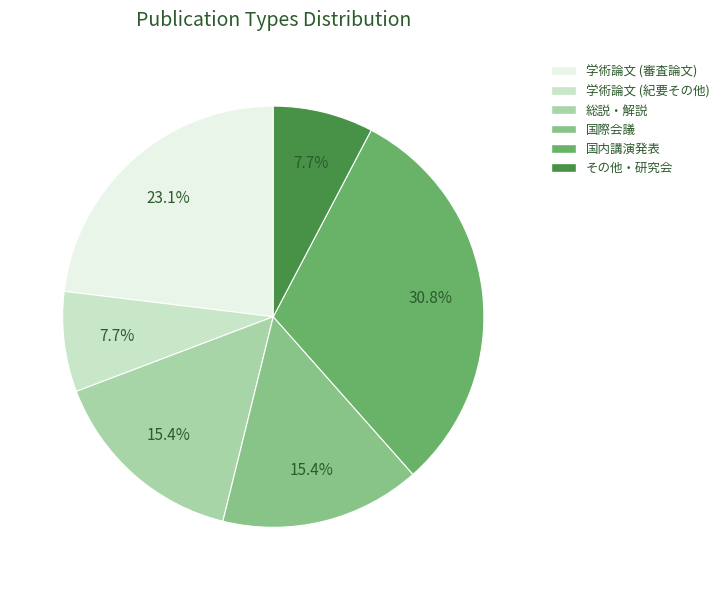

What is the largest slice in the pie chart?

国内講演発表